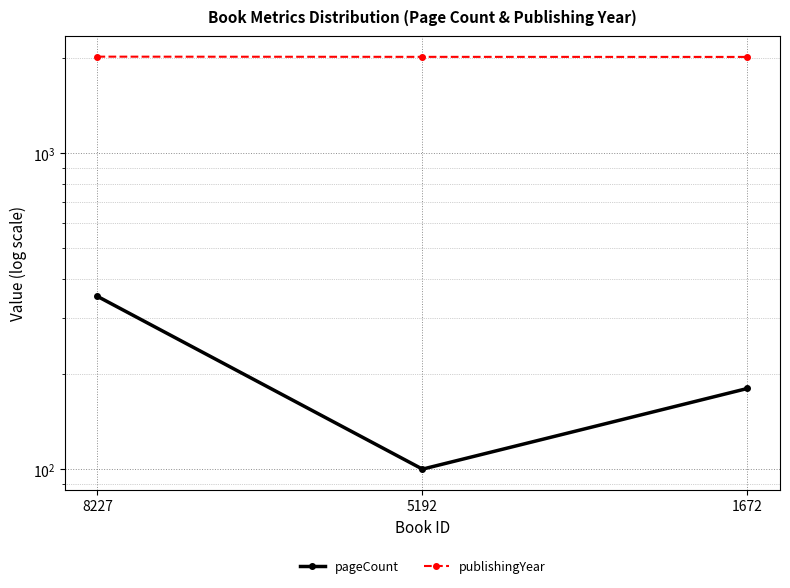

Where is pageCount nearest to the value 226?

1672